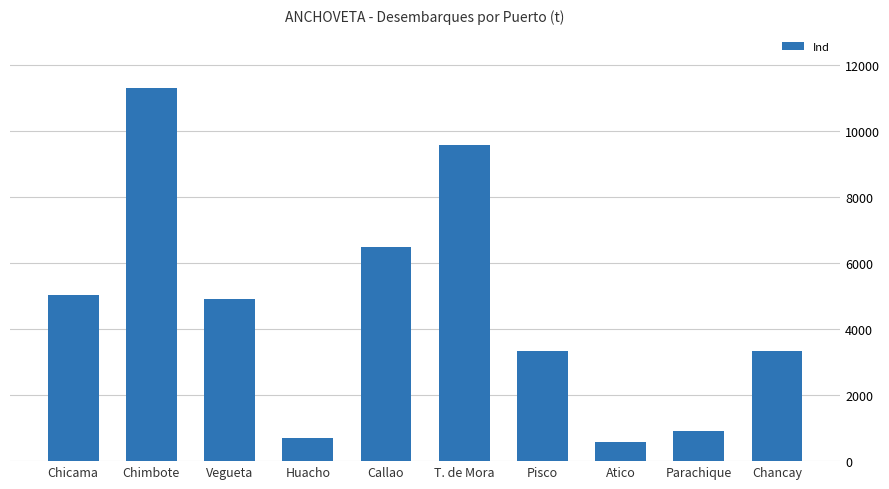

What is the average value?

4617.0